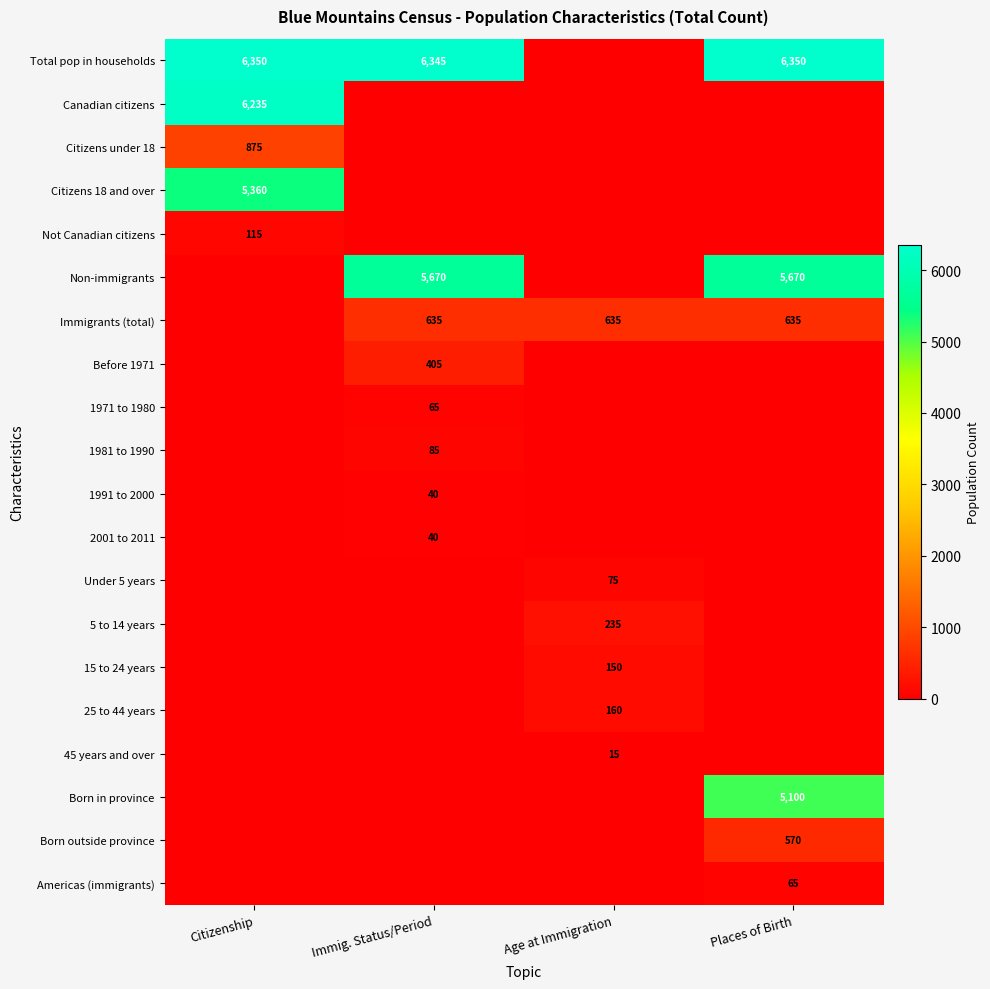

At which category is the sum across all series the highest?

Citizenship